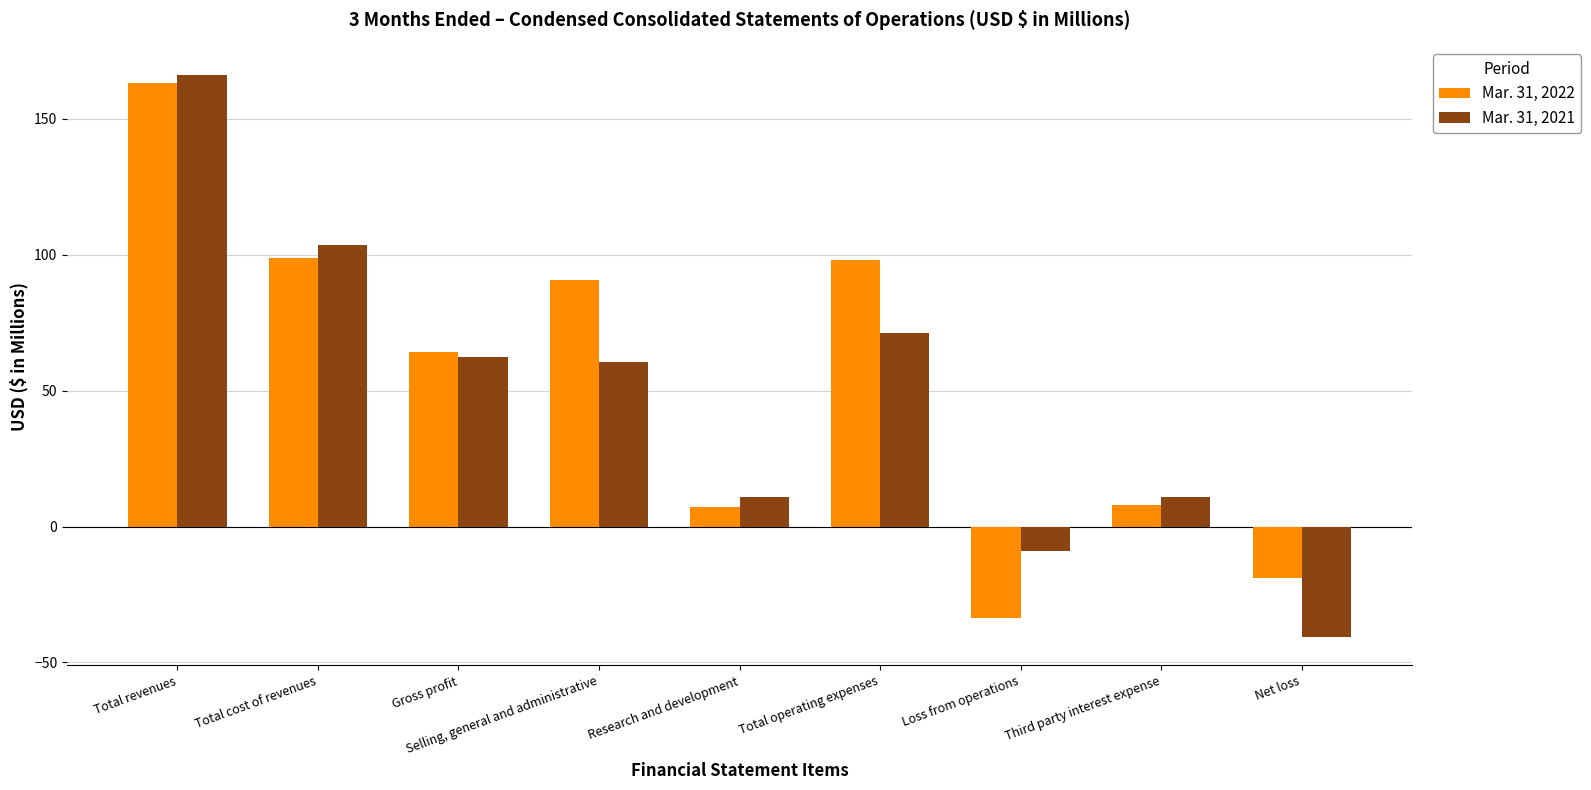

What are all the series names shown in the legend?

Mar. 31, 2022, Mar. 31, 2021